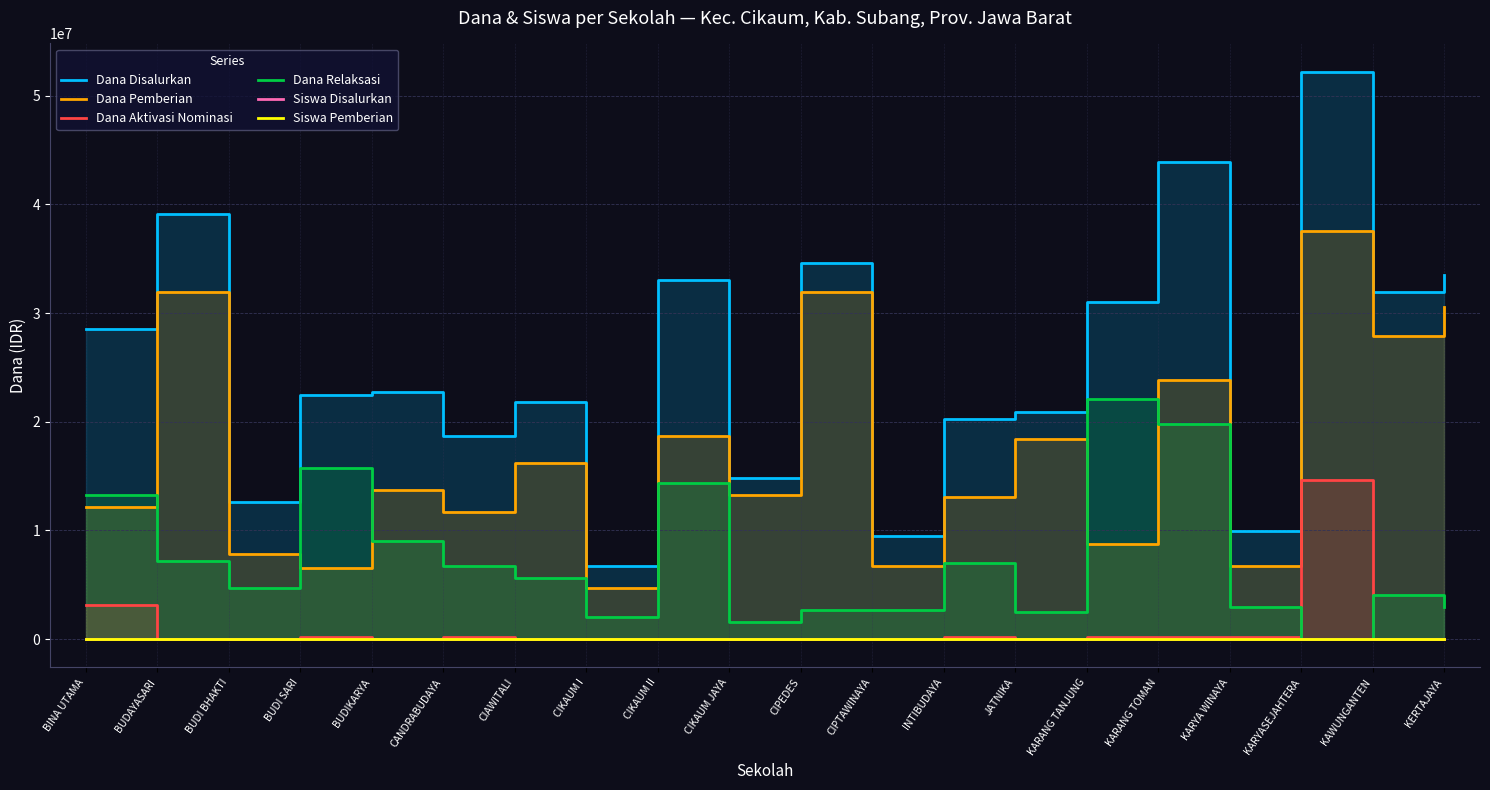

How many lines are shown in the chart?

6